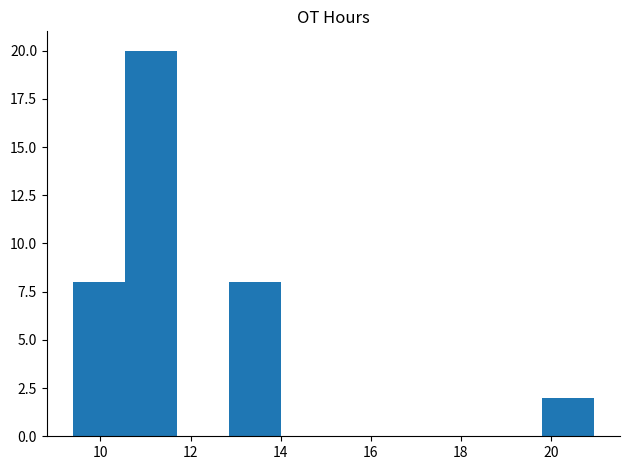

Over which range of the x-axis is the bar tallest?

10.6 to 11.8